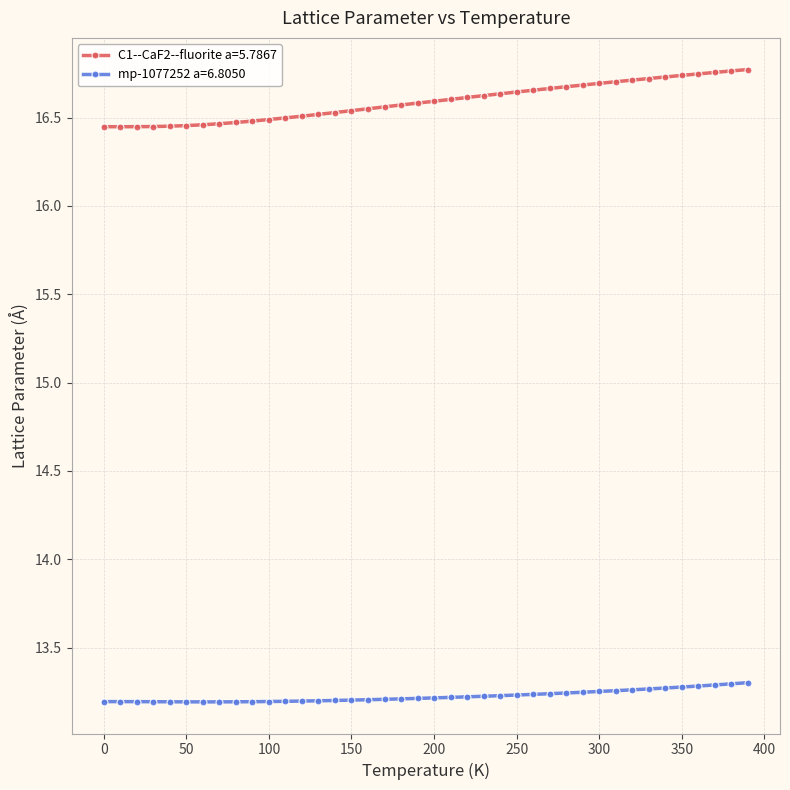

True or false: mp-1077252 a=6.8050 and C1--CaF2--fluorite a=5.7867 cross at least once.

False